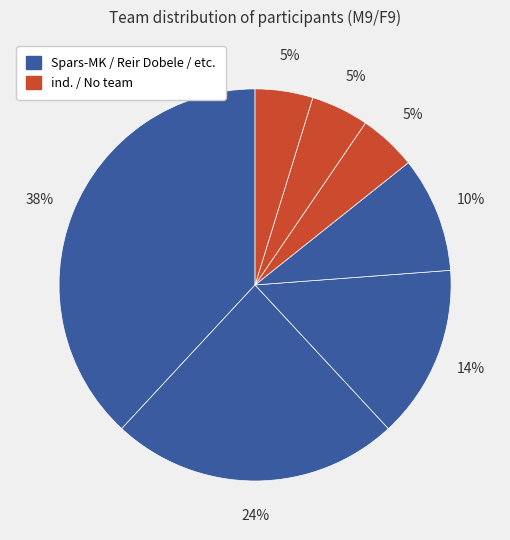

How many segments does this pie chart have?

7